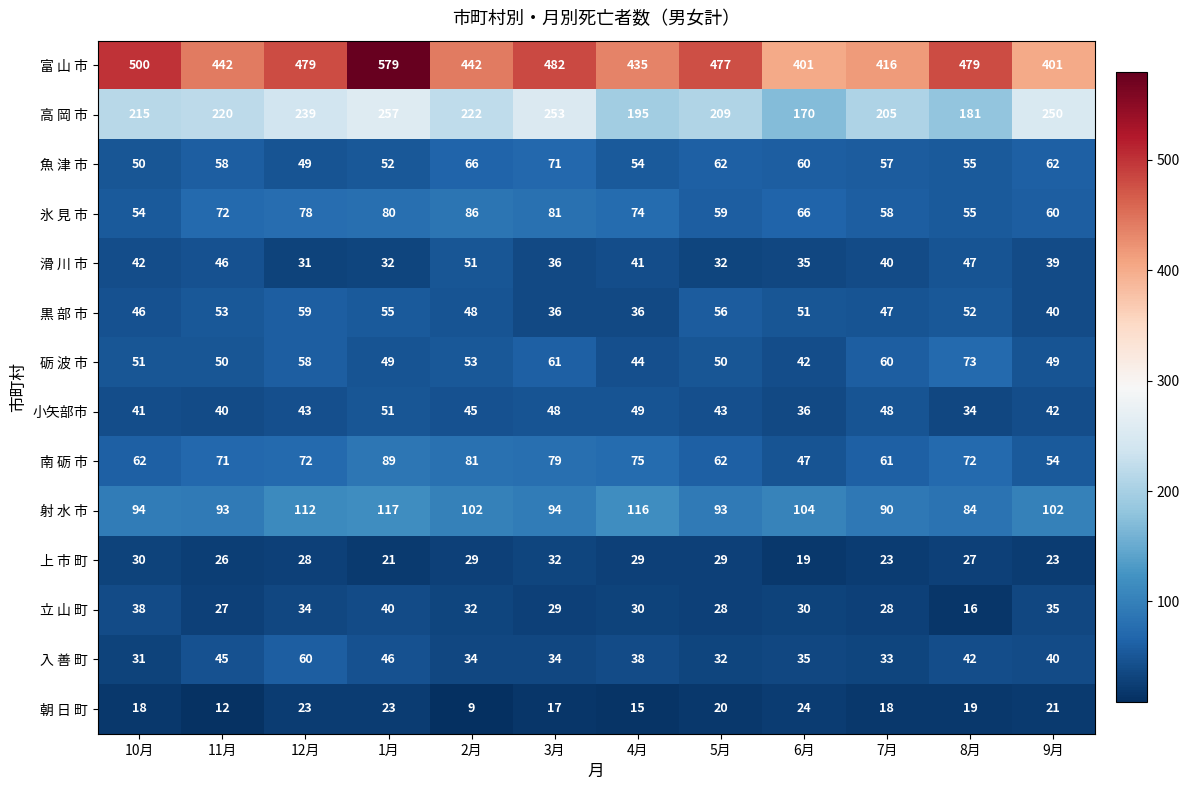

True or false: 立 山 町 has a value of 22 at 8月.

False